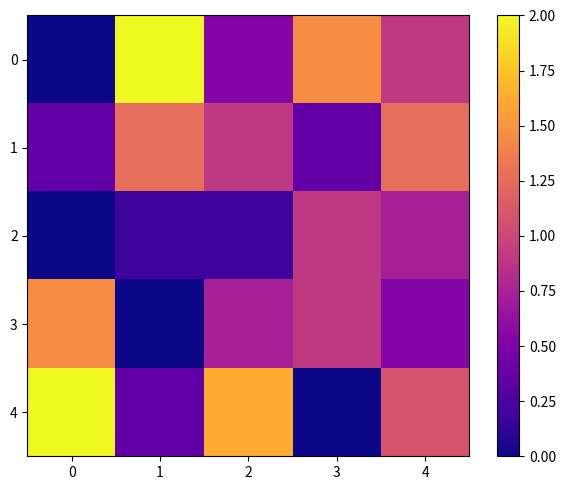

What is the greatest value displayed?

2.0